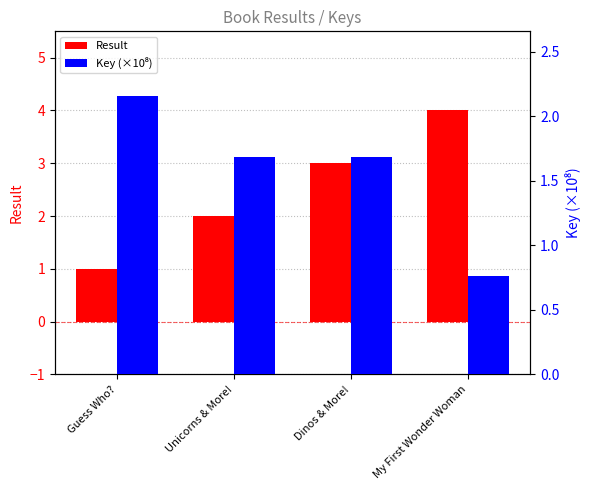

The Key (×10⁸) series shows 2.8 at Guess Who?. True or false?

False